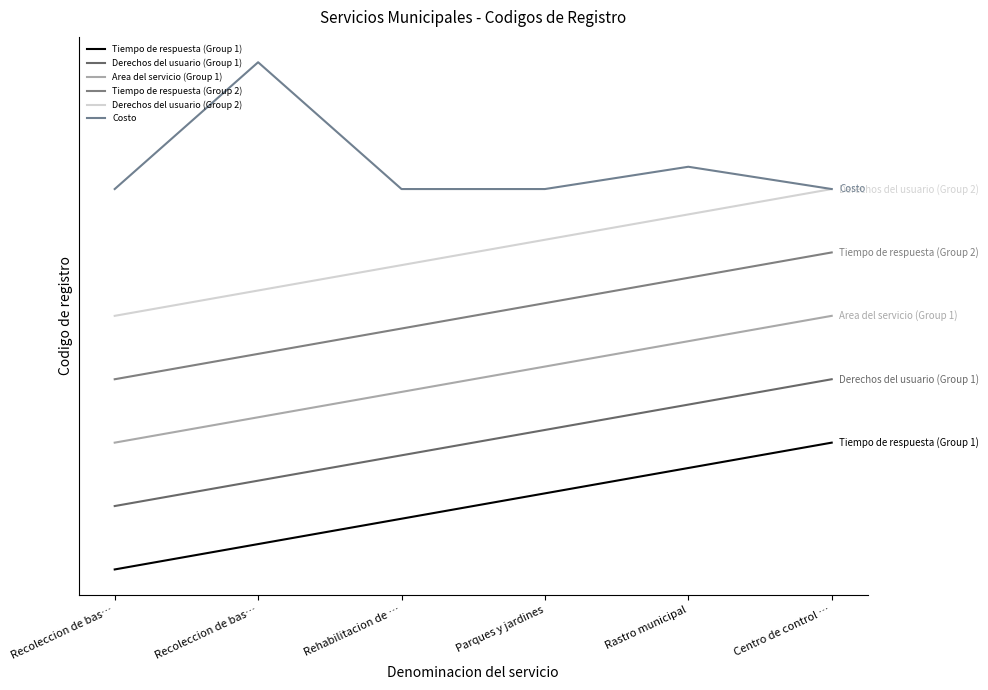

What is the label of the 5th point from the right?

Recoleccion de bas…